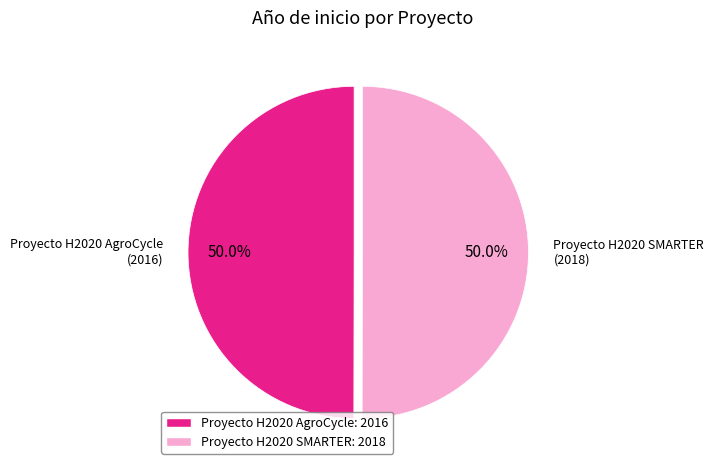

What percentage is NOT represented by Proyecto H2020 AgroCycle?

50.0%